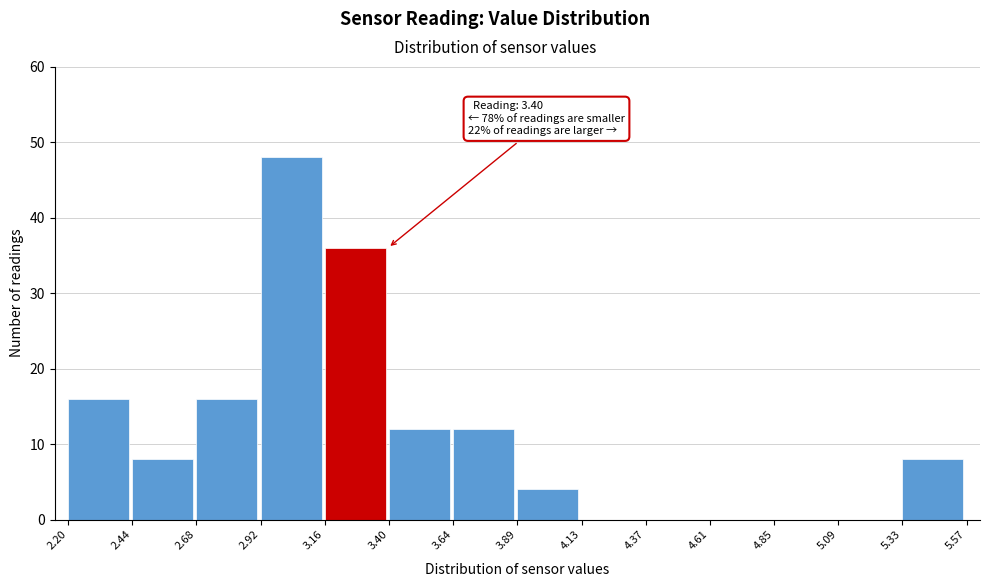

Which range on the x-axis has the tallest bar?

2.92 to 3.16